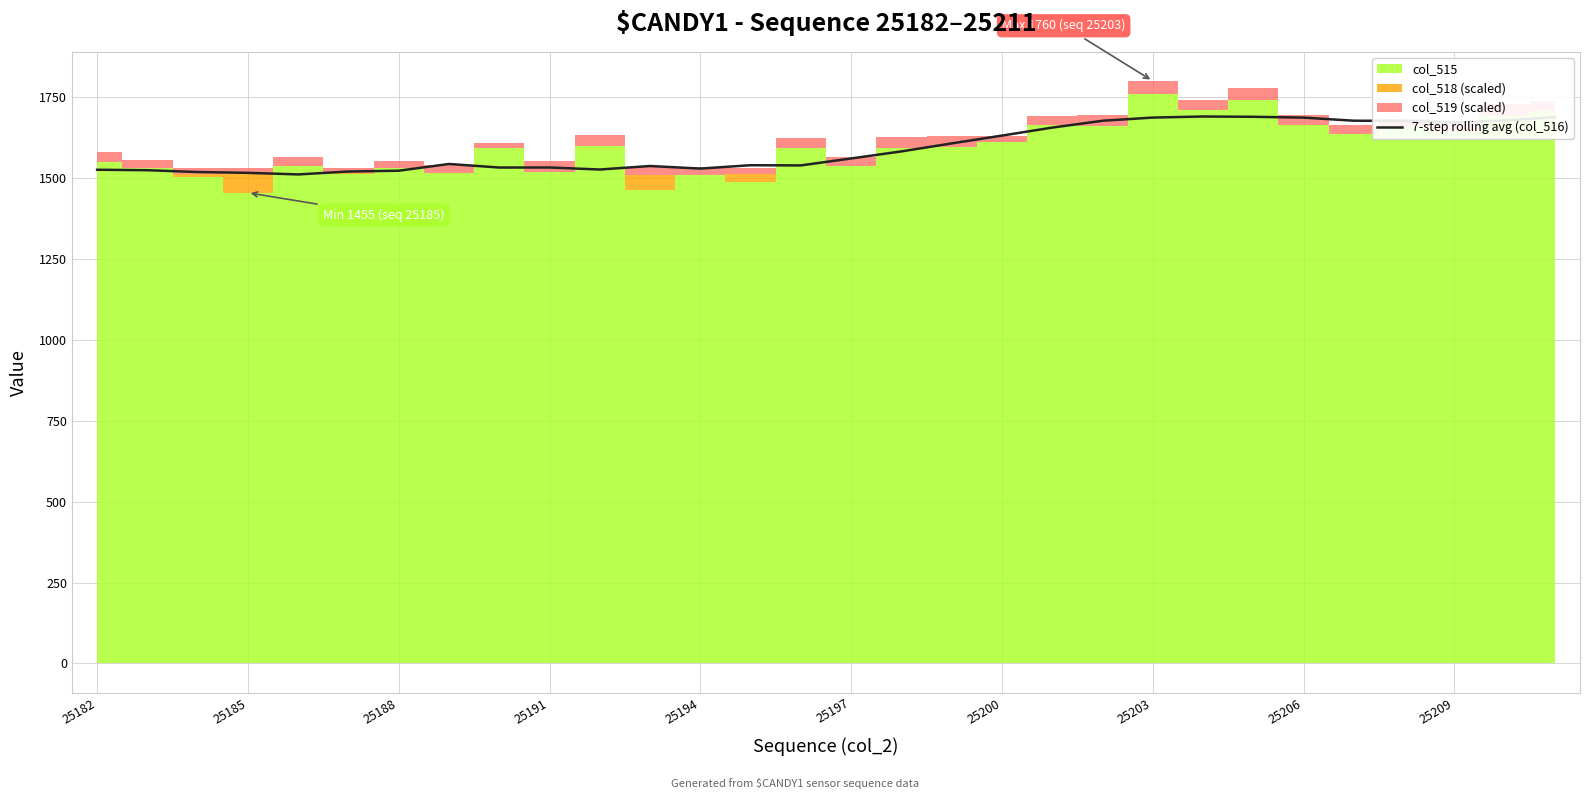

What is the sum of all values?

47793.4